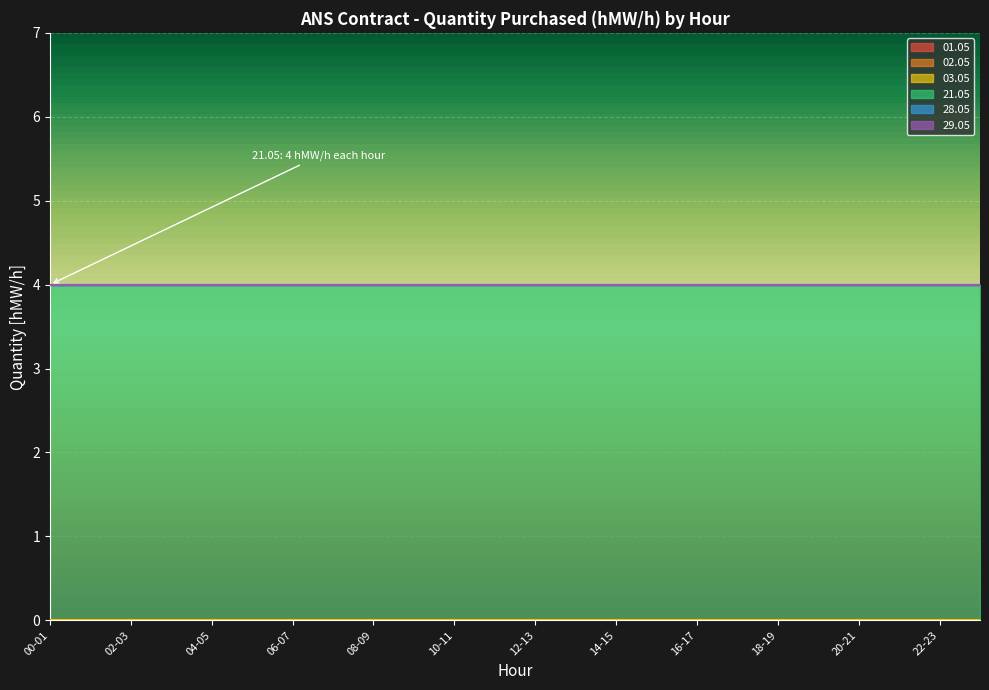

Reading right to left, transcribe all the data shown in this chart.

01.05: 23-24=0	22-23=0	21-22=0	20-21=0	19-20=0	18-19=0	17-18=0	16-17=0	15-16=0	14-15=0	13-14=0	12-13=0	11-12=0	10-11=0	09-10=0	08-09=0	07-08=0	06-07=0	05-06=0	04-05=0	03-04=0	02-03=0	01-02=0	00-01=0
02.05: 23-24=0	22-23=0	21-22=0	20-21=0	19-20=0	18-19=0	17-18=0	16-17=0	15-16=0	14-15=0	13-14=0	12-13=0	11-12=0	10-11=0	09-10=0	08-09=0	07-08=0	06-07=0	05-06=0	04-05=0	03-04=0	02-03=0	01-02=0	00-01=0
03.05: 23-24=0	22-23=0	21-22=0	20-21=0	19-20=0	18-19=0	17-18=0	16-17=0	15-16=0	14-15=0	13-14=0	12-13=0	11-12=0	10-11=0	09-10=0	08-09=0	07-08=0	06-07=0	05-06=0	04-05=0	03-04=0	02-03=0	01-02=0	00-01=0
21.05: 23-24=4	22-23=4	21-22=4	20-21=4	19-20=4	18-19=4	17-18=4	16-17=4	15-16=4	14-15=4	13-14=4	12-13=4	11-12=4	10-11=4	09-10=4	08-09=4	07-08=4	06-07=4	05-06=4	04-05=4	03-04=4	02-03=4	01-02=4	00-01=4
28.05: 23-24=0	22-23=0	21-22=0	20-21=0	19-20=0	18-19=0	17-18=0	16-17=0	15-16=0	14-15=0	13-14=0	12-13=0	11-12=0	10-11=0	09-10=0	08-09=0	07-08=0	06-07=0	05-06=0	04-05=0	03-04=0	02-03=0	01-02=0	00-01=0
29.05: 23-24=0	22-23=0	21-22=0	20-21=0	19-20=0	18-19=0	17-18=0	16-17=0	15-16=0	14-15=0	13-14=0	12-13=0	11-12=0	10-11=0	09-10=0	08-09=0	07-08=0	06-07=0	05-06=0	04-05=0	03-04=0	02-03=0	01-02=0	00-01=0